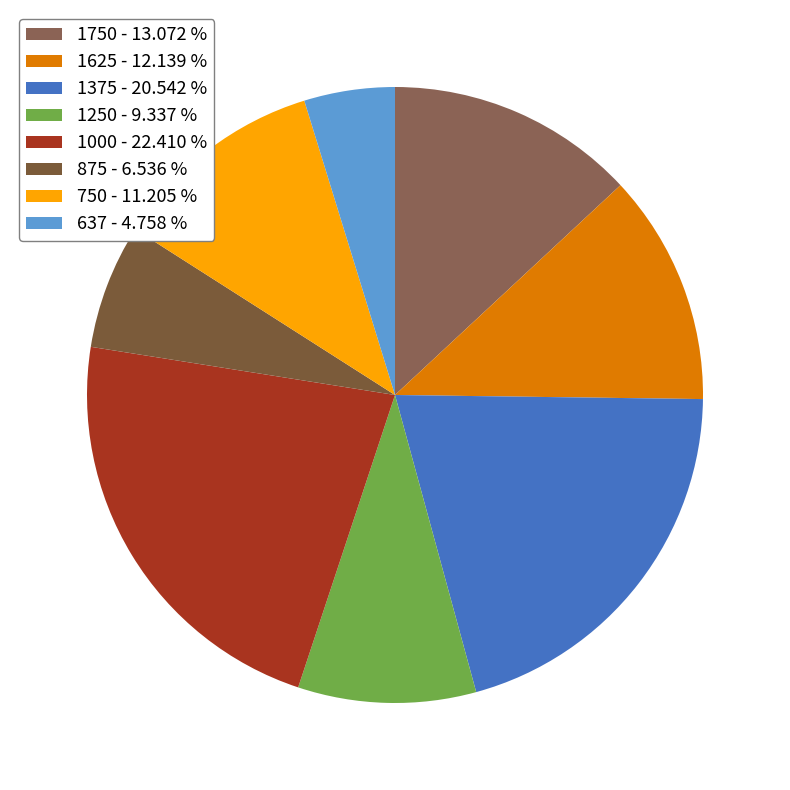

How many slices are in this pie chart?

8